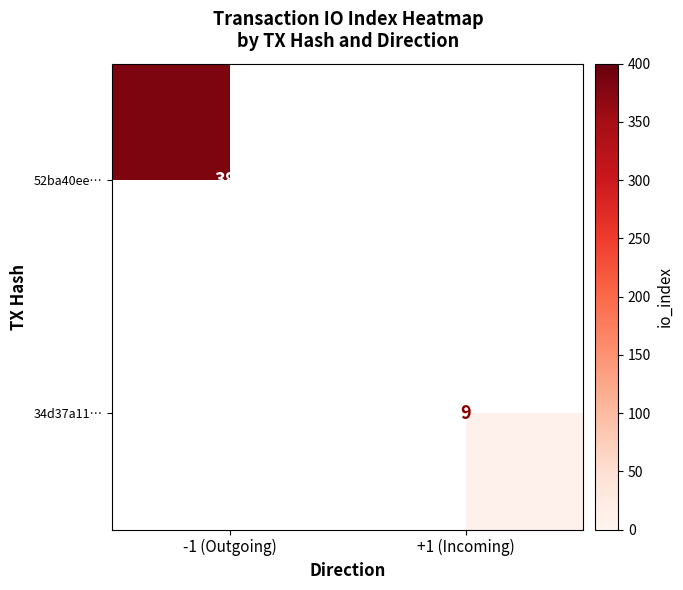

Count the number of categories in the chart.

2